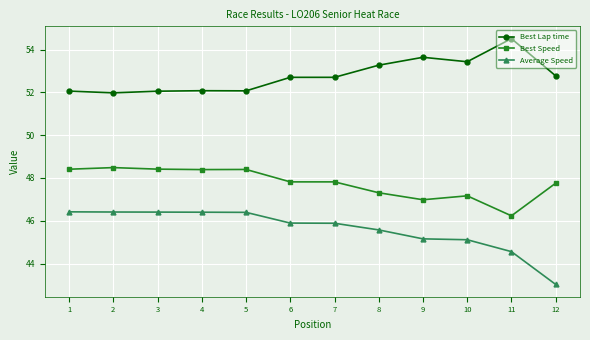

List the series in order of their overall mean, lowest first.

Average Speed, Best Speed, Best Lap time